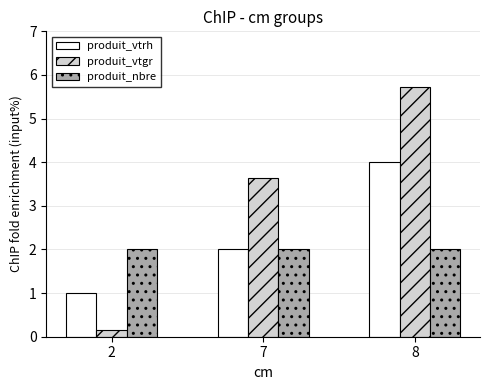

At which label does produit_vtgr reach its minimum?

2